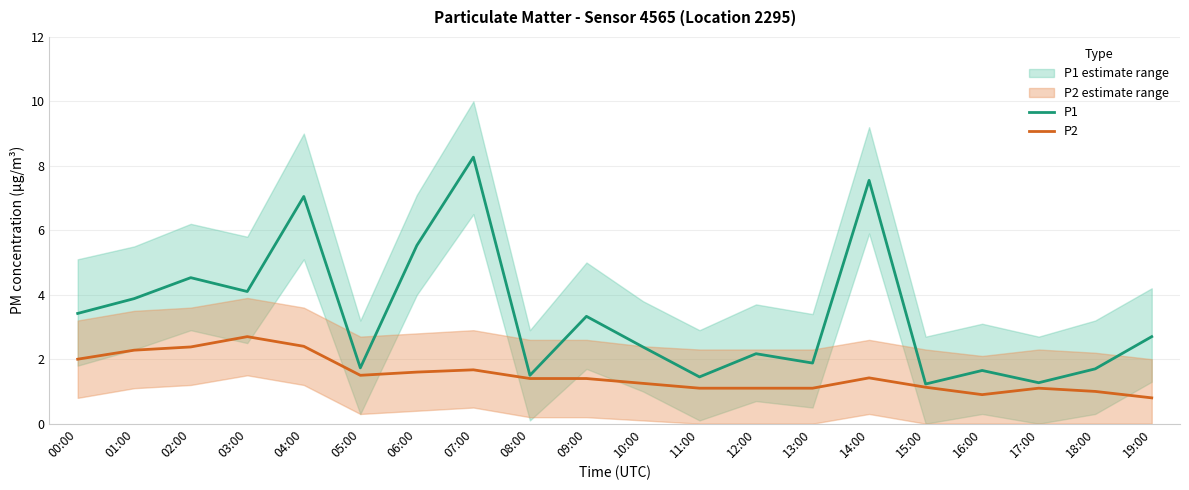

What is the sum of all P1 values?

67.3